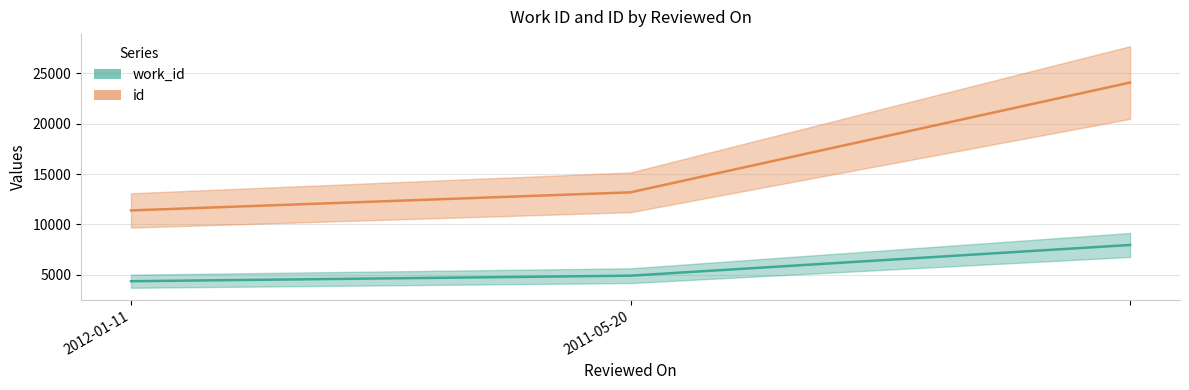

Rank the series at 2011-05-20 from highest to lowest value.

id, work_id